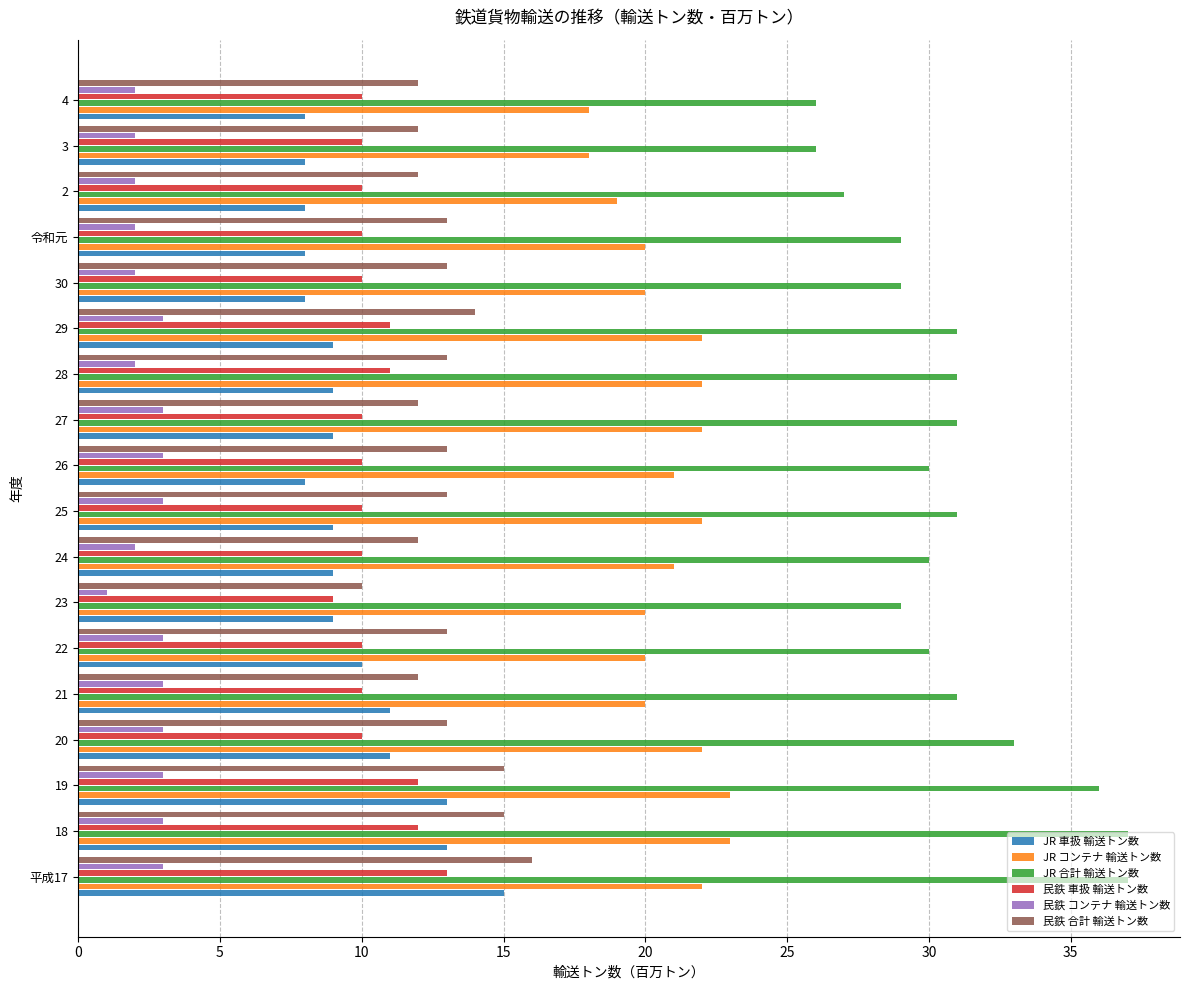

What is the sum of all 民鉄 コンテナ 輸送トン数 values?

45